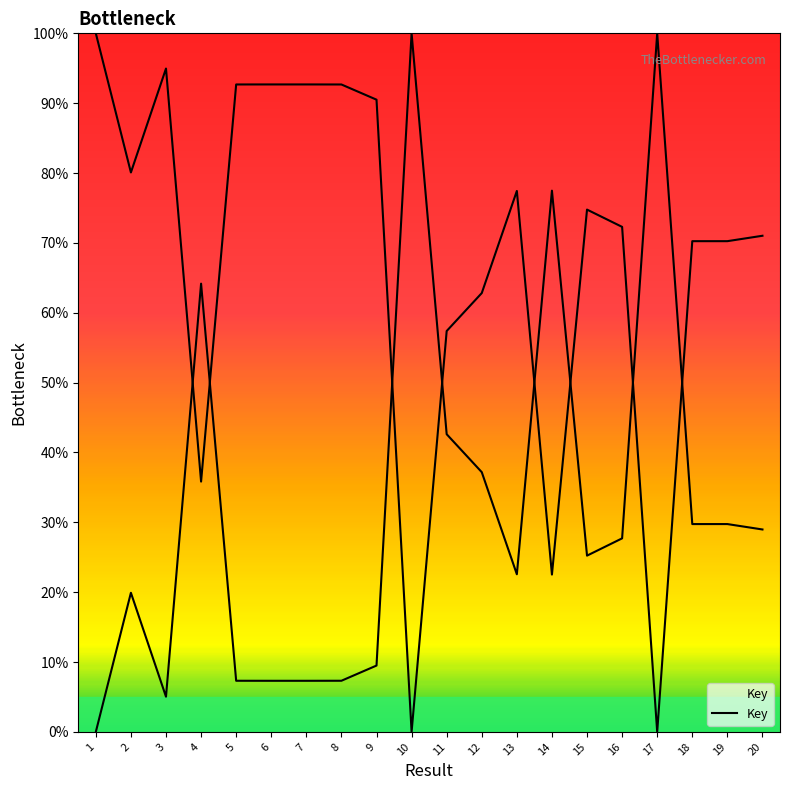

What is the ratio of the value at 1 to the value at 5?

1.1